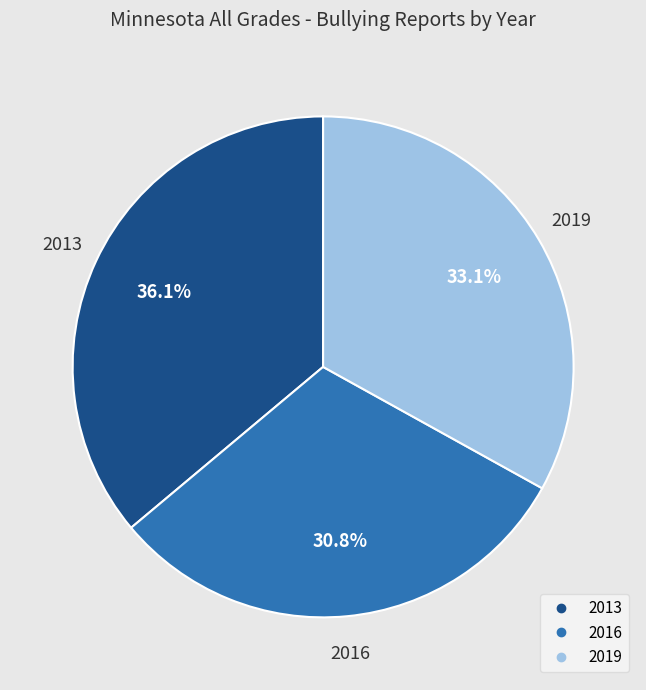

Which category has the biggest portion of the pie?

2013